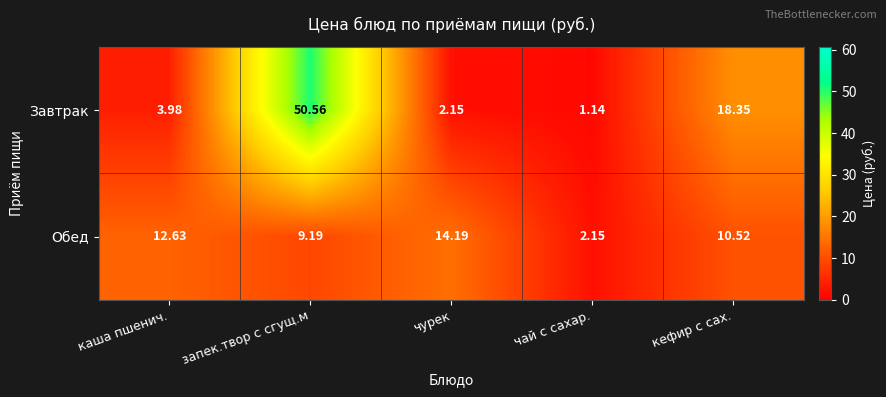

At which category does the chart reach its peak across all series?

запек.твор с сгущ.м